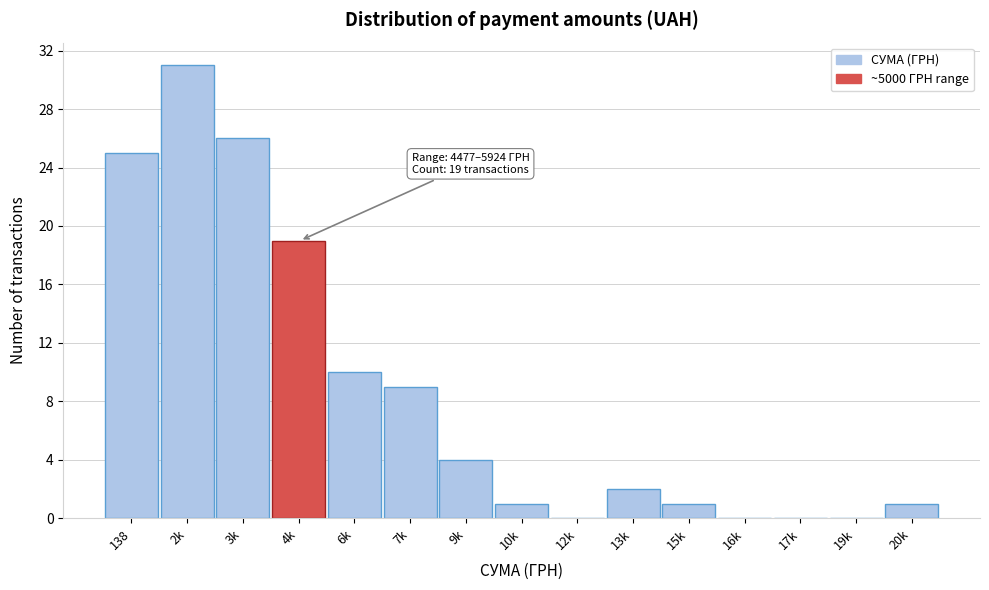

Reading right to left, transcribe all the data shown in this chart.

20k=1	19k=0	17k=0	16k=0	15k=1	13k=2	12k=0	10k=1	9k=4	7k=9	6k=10	4k=19	3k=26	2k=31	138=25